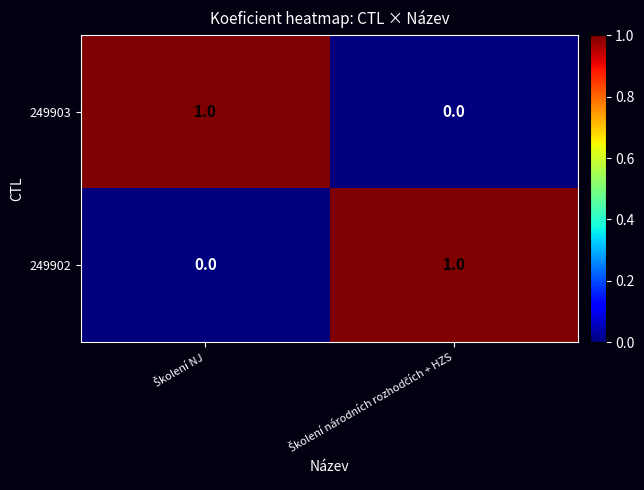

What is the maximum value shown in the chart?

1